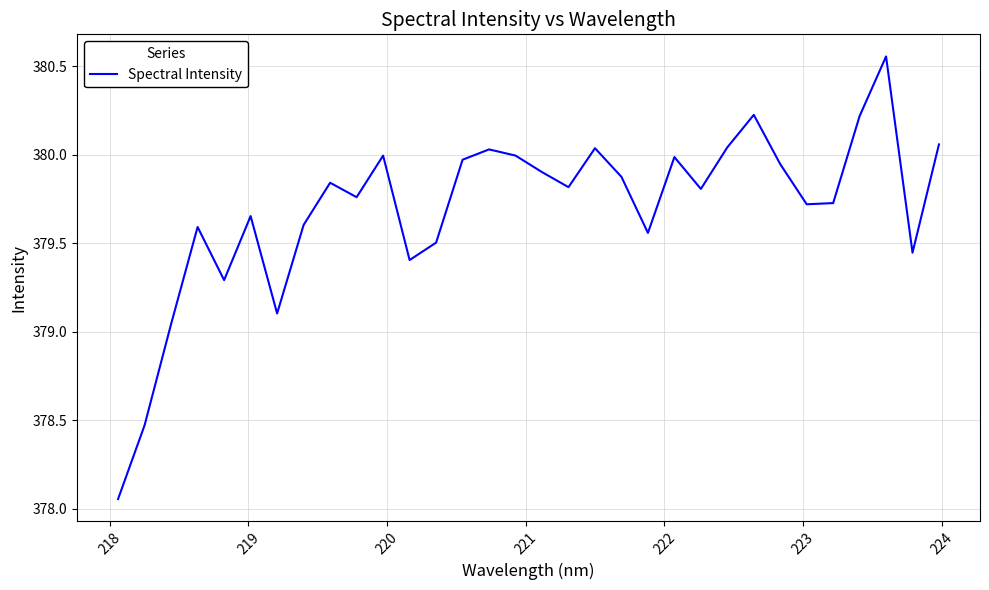

What is the difference between the maximum and minimum values?

2.5